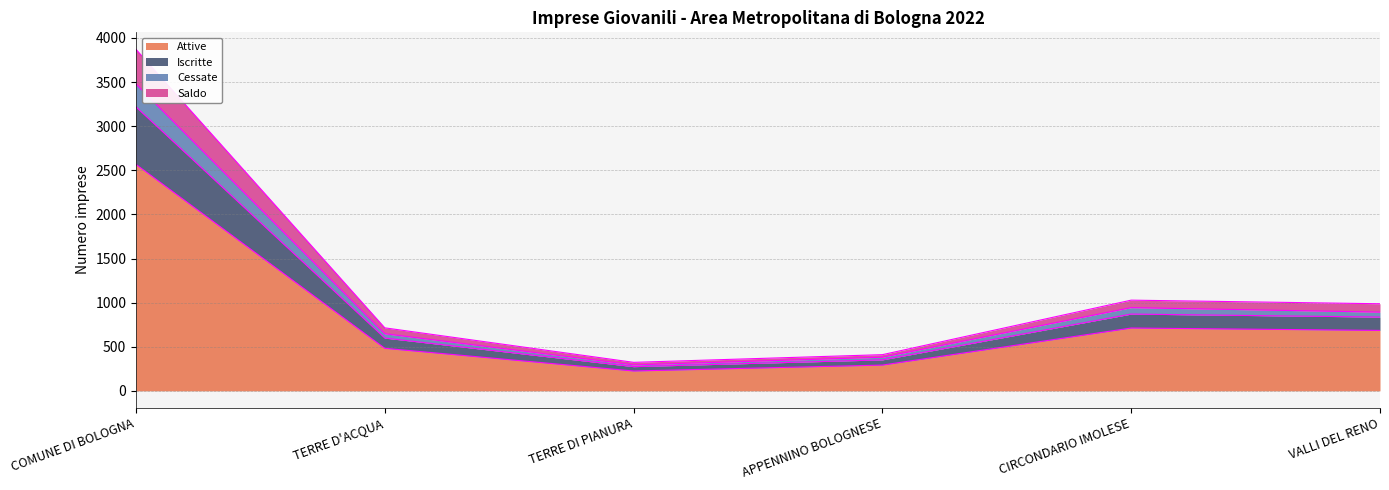

At how many categories does at least one series exceed 3318?

1